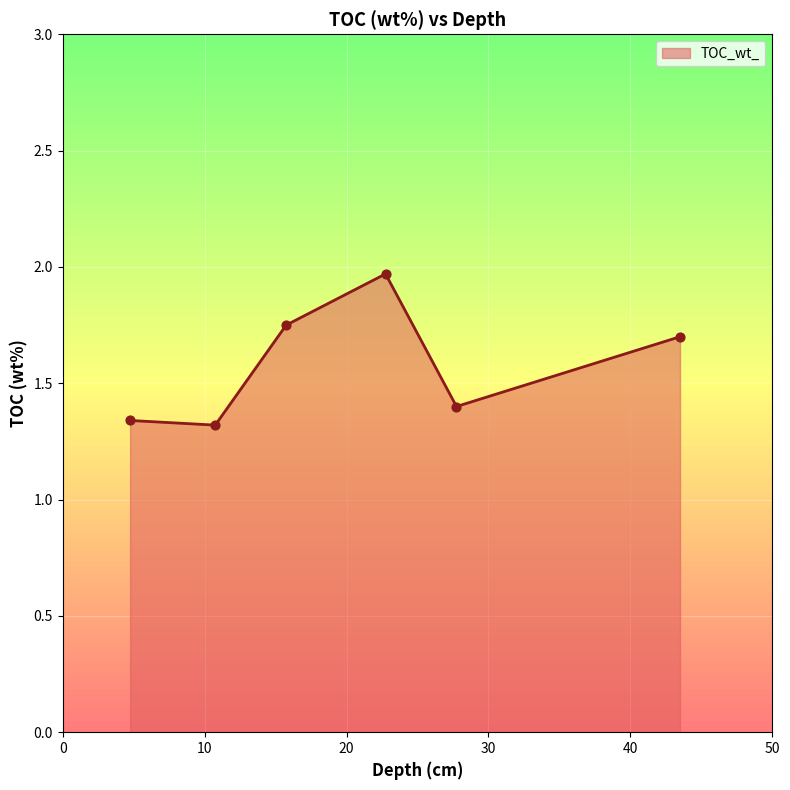

What is the average value?

1.6